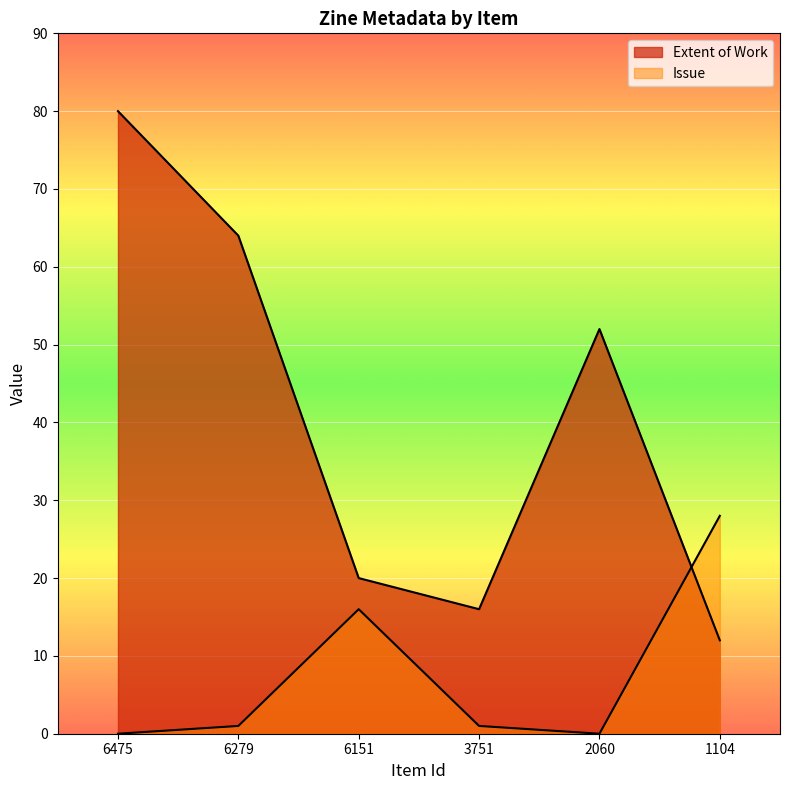

Reading right to left, transcribe all the data shown in this chart.

Extent of Work: 1104=12	2060=52	3751=16	6151=20	6279=64	6475=80
Issue: 1104=28	2060=0	3751=1	6151=16	6279=1	6475=0